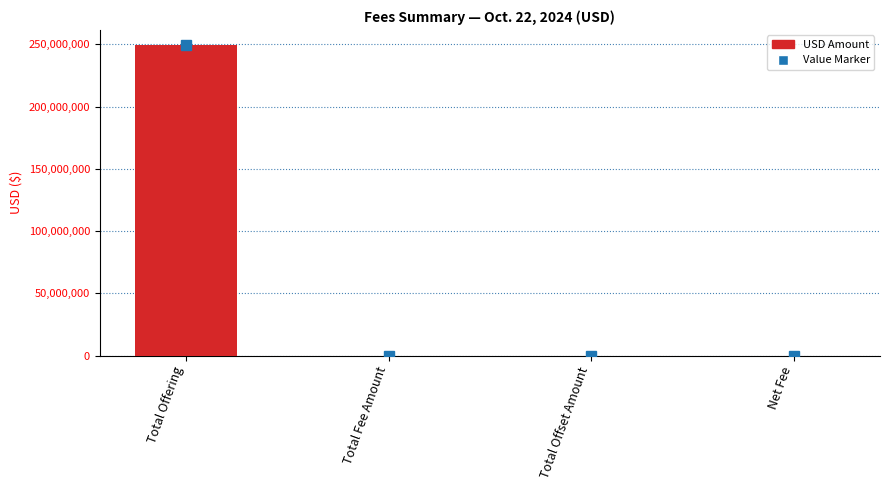

What is the sum of the values at Net Fee and Total Offering?

249187993.5